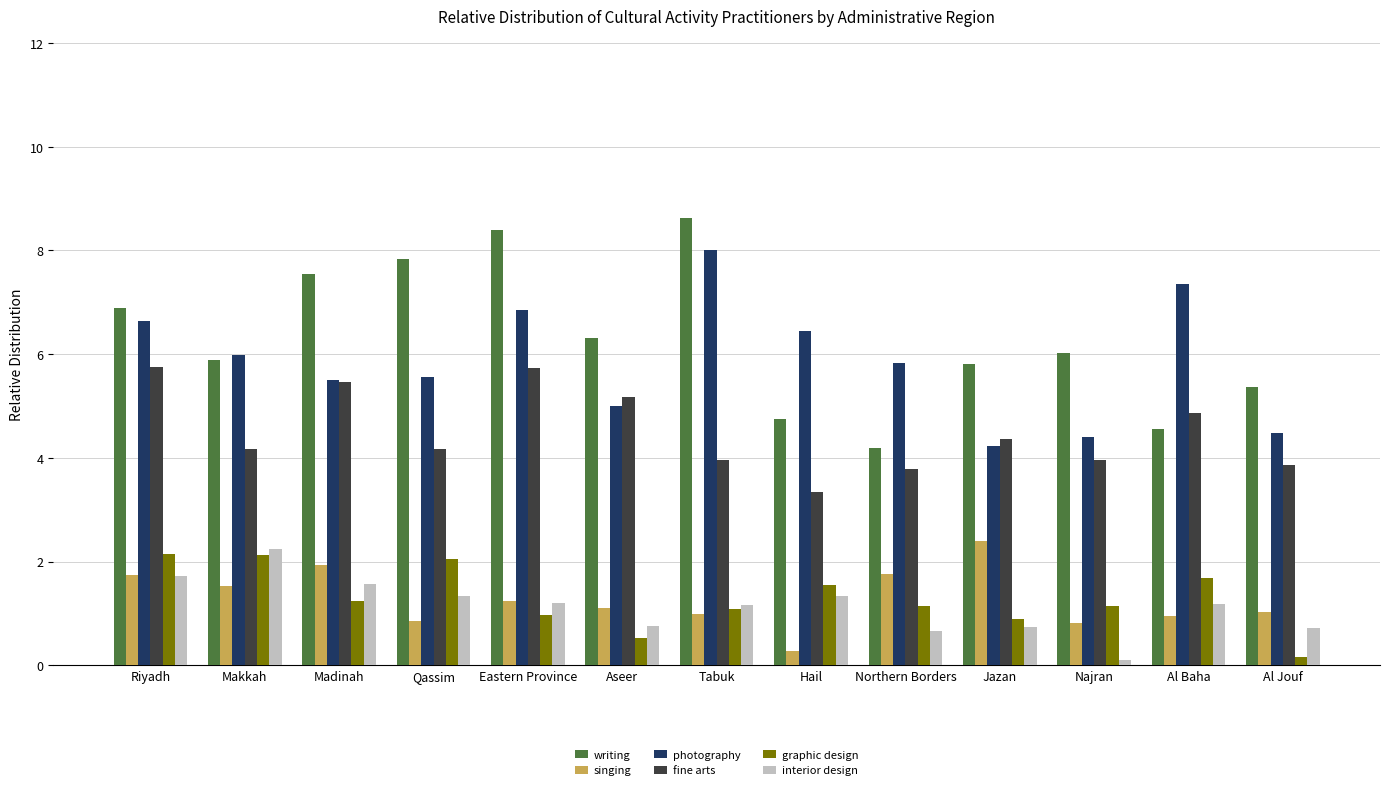

What value does the fine arts series have at Qassim?

4.2